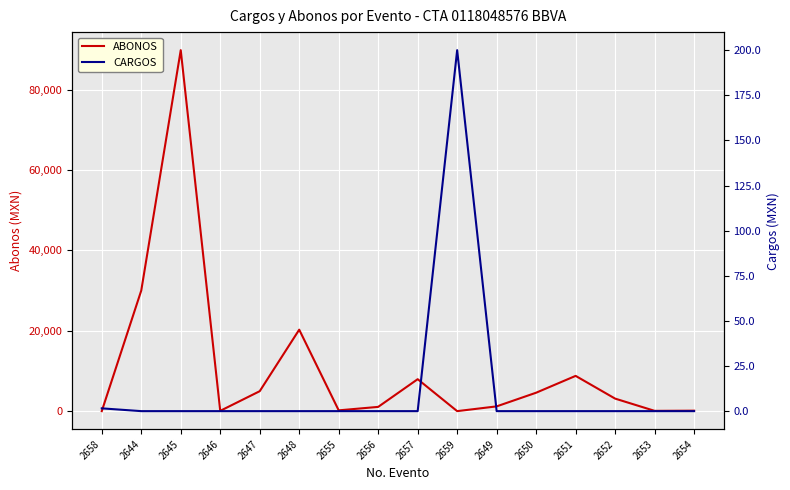

Which series has the largest total across all categories?

ABONOS